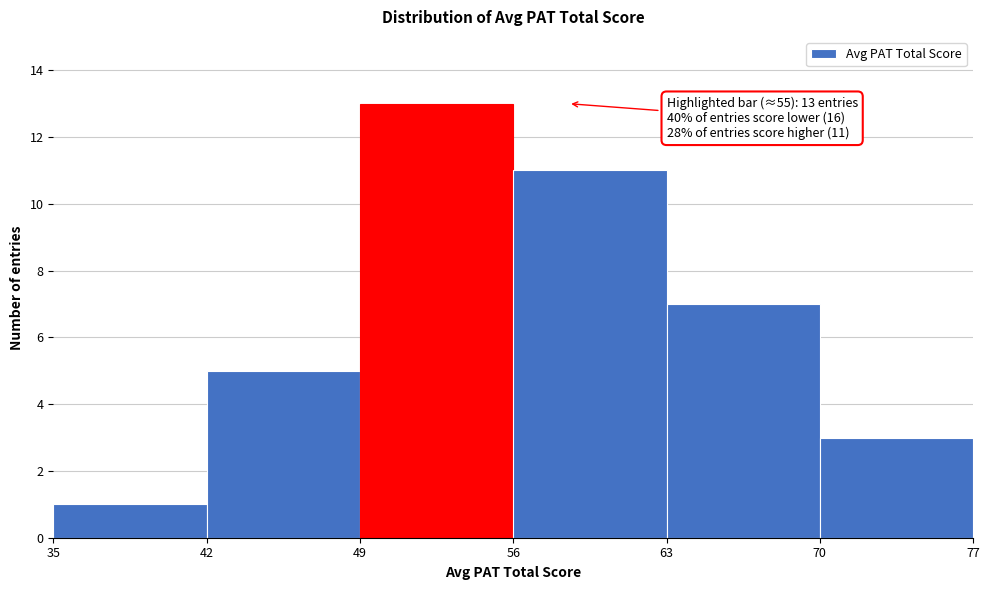

Over which range of the x-axis is the bar tallest?

49 to 56